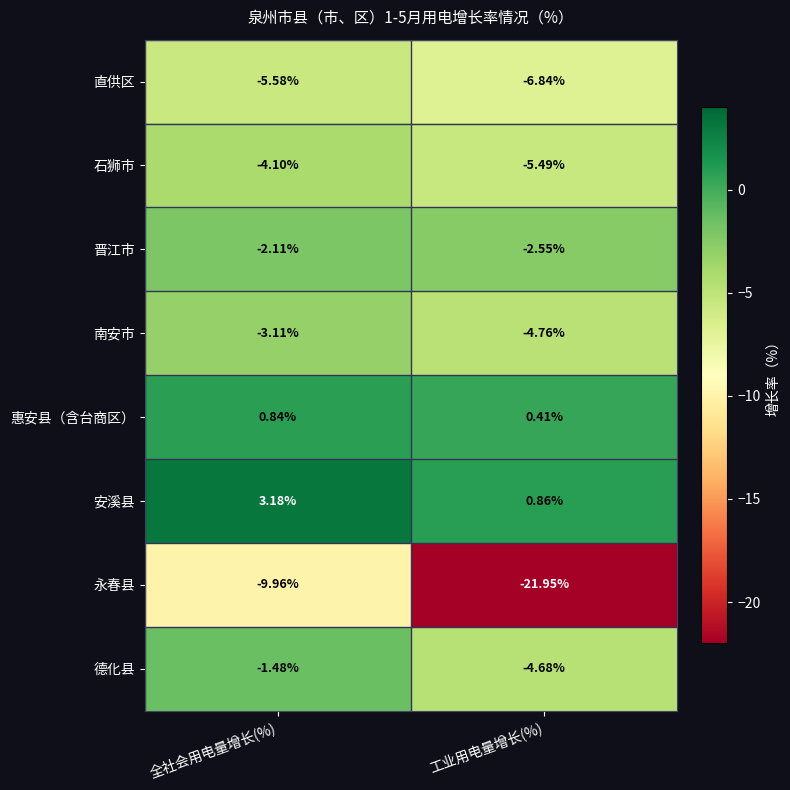

Which series changed the most between 全社会用电量增长(%) and 工业用电量增长(%)?

永春县